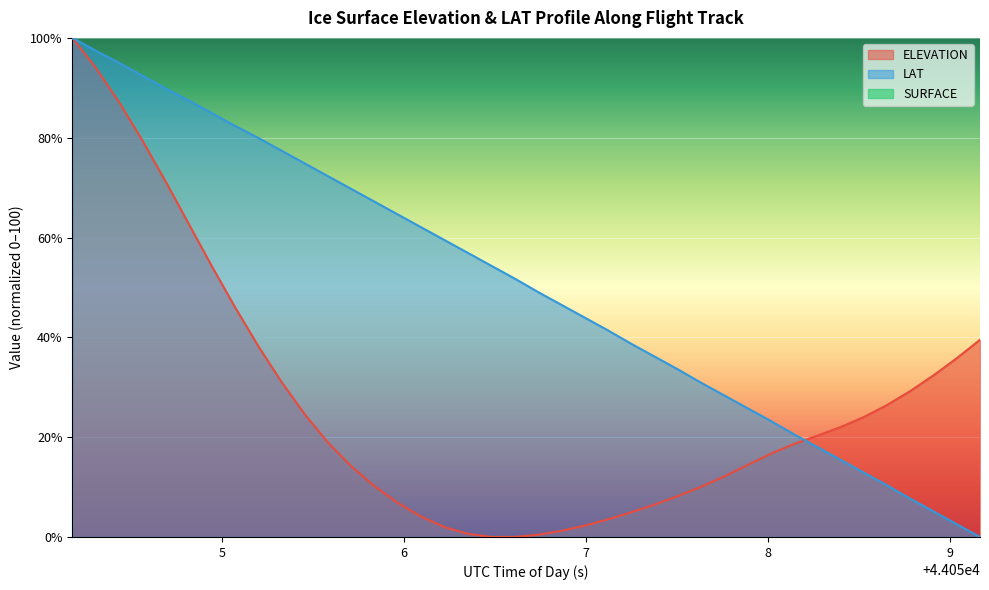

How many positive values does the ELEVATION series have?

38